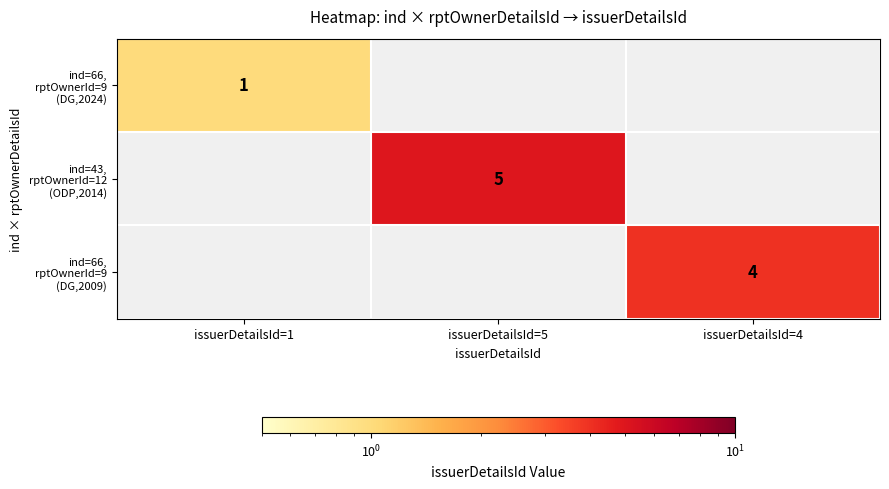

How many positive values does the ind=43, rptOwnerId=12 (ODP,2014) series have?

1